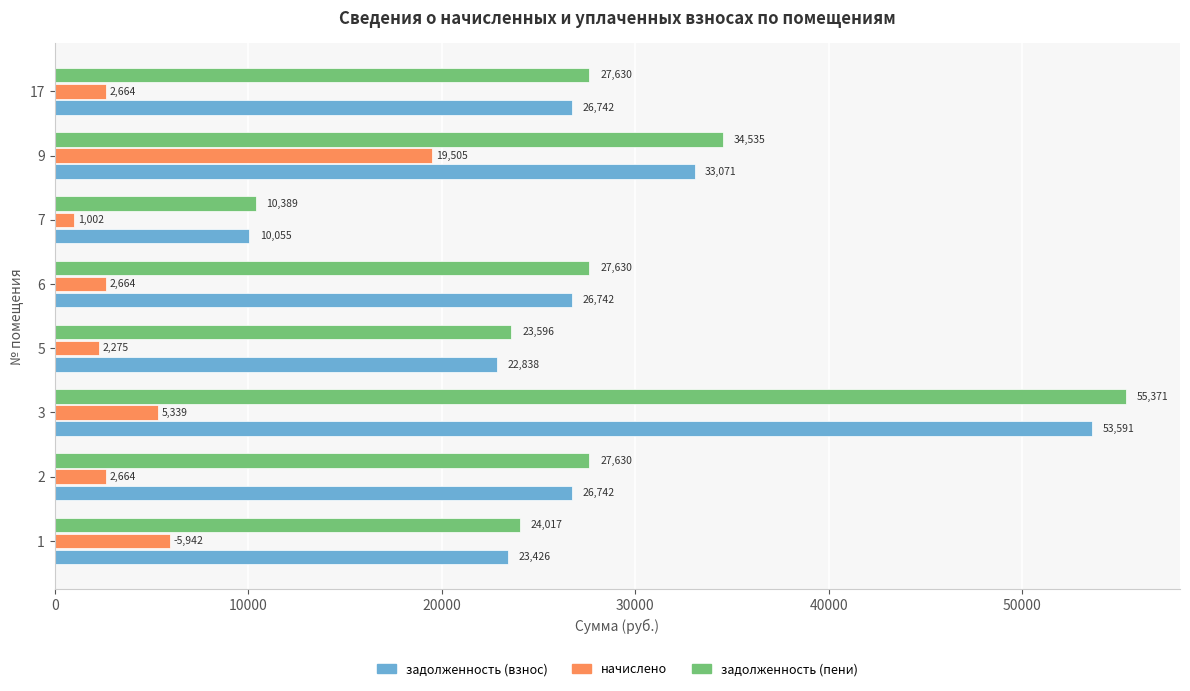

Is the value of задолженность (пени) at 9 greater than the value of начислено at 2?

Yes